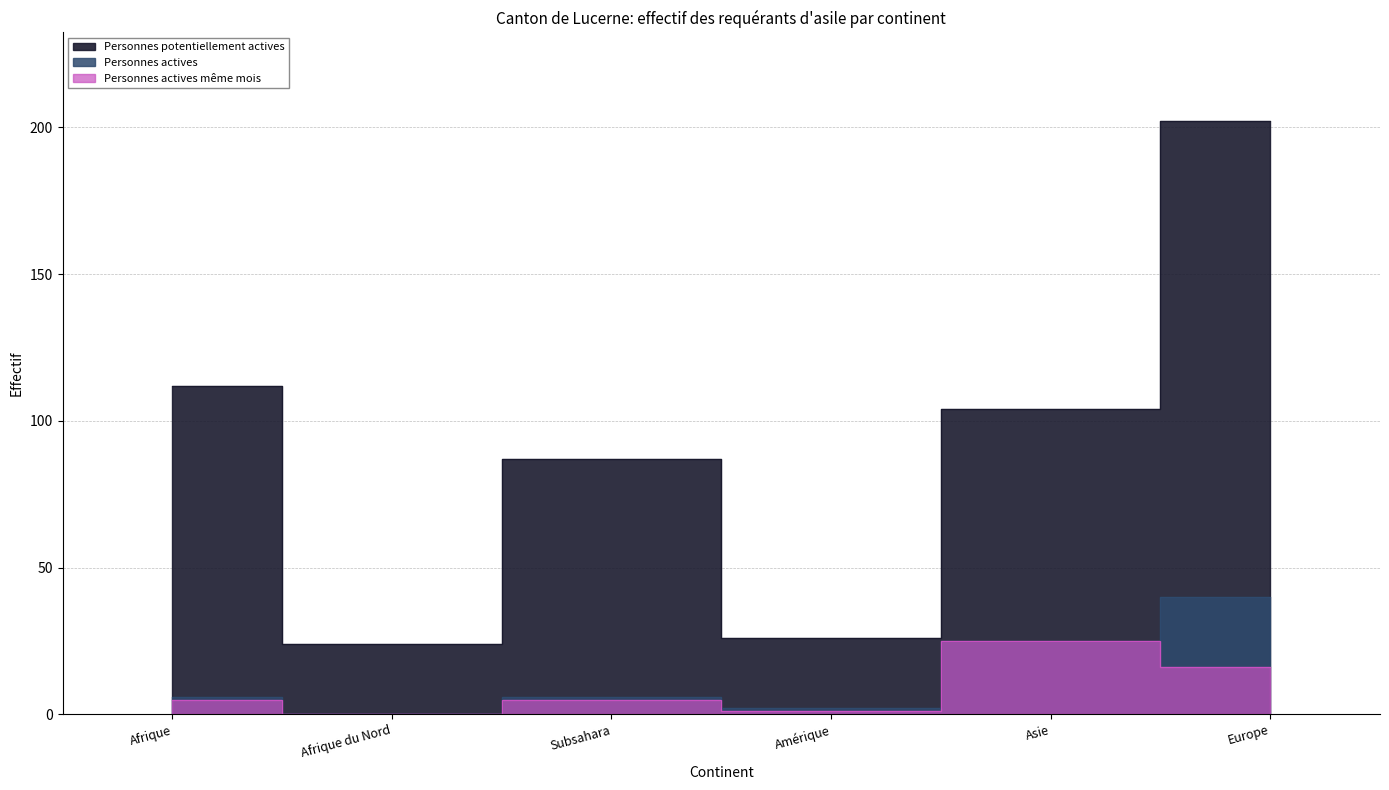

Which has a higher value, Europe or Asie?

Europe